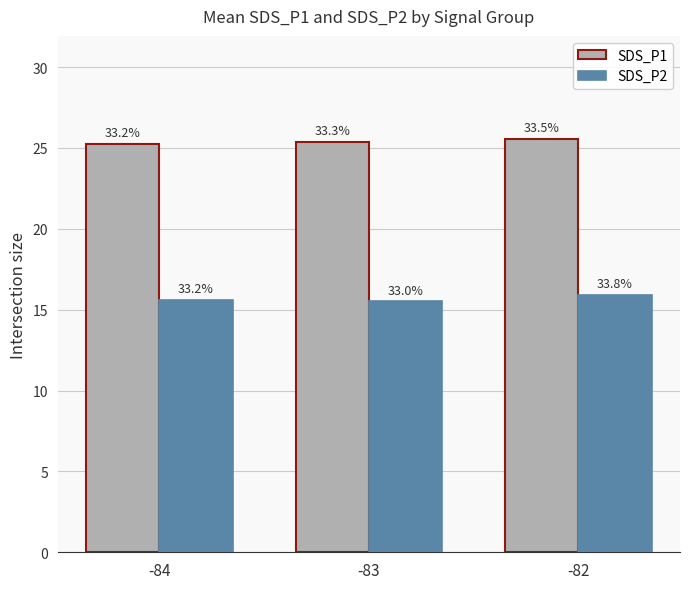

Reading left to right, what are all the values shown in this chart?

SDS_P1: 25.2	25.4	25.5
SDS_P2: 15.6	15.5	15.9